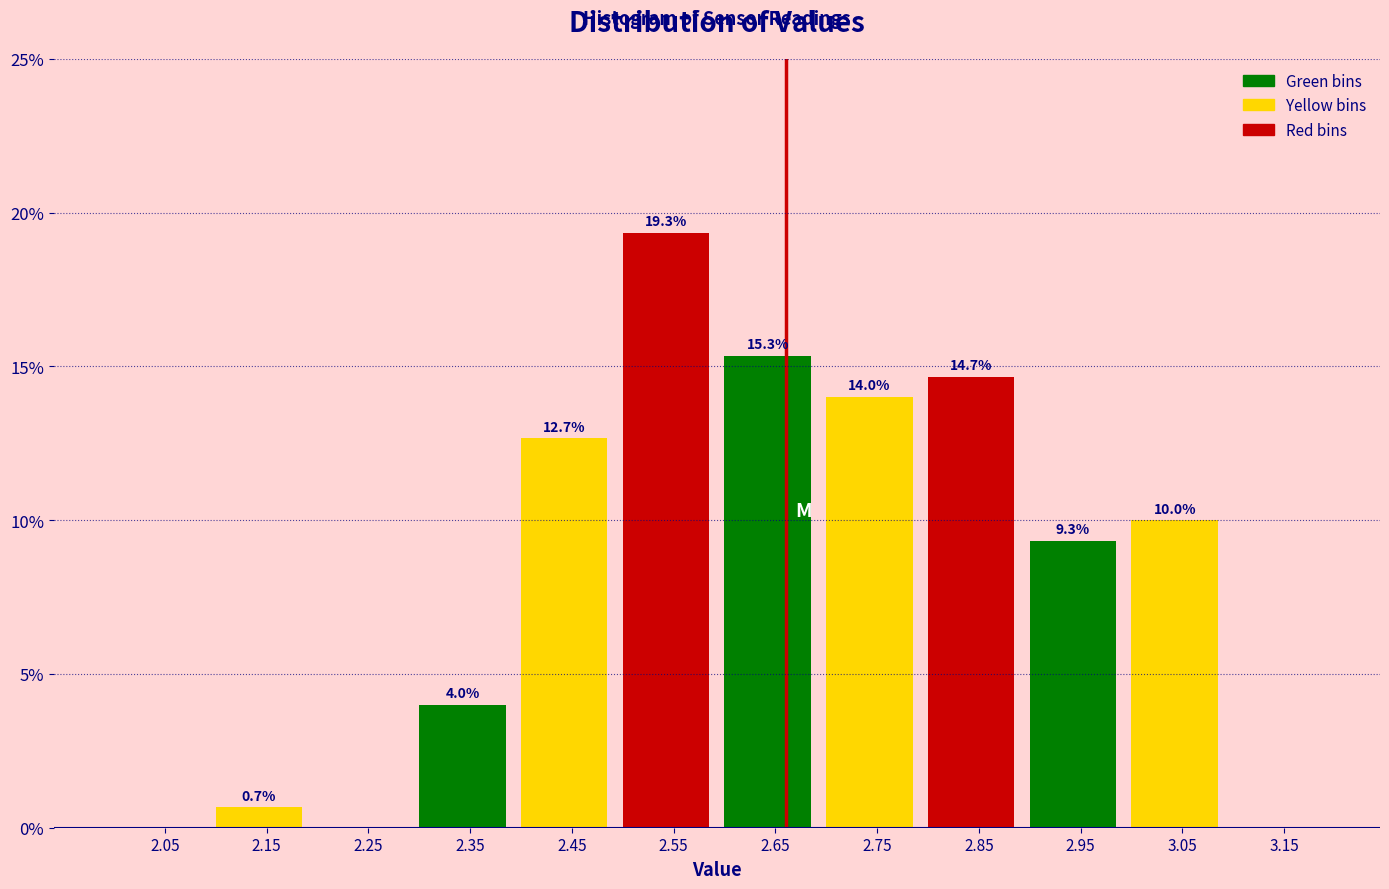

Over which range of the x-axis is the bar tallest?

2.5 to 2.6